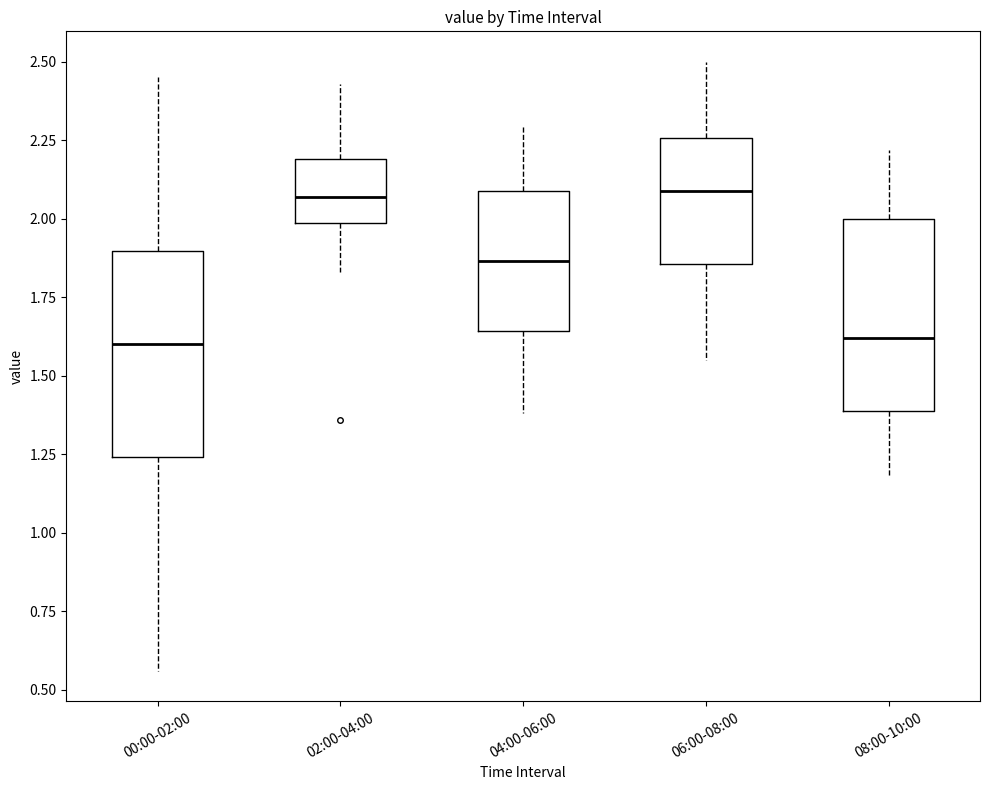

Reading left to right, read every box against the y-axis: the position of its median line, the range the box covers, and the ends of its whiskers. The values are not printed on the chart, so give them approximately, as read against the axis.

00:00-02:00: median 1.60, box 1.25 to 1.90, whiskers 0.55 to 2.45
02:00-04:00: median 2.05, box 2.00 to 2.20, whiskers 1.85 to 2.45
04:00-06:00: median 1.85, box 1.65 to 2.10, whiskers 1.40 to 2.30
06:00-08:00: median 2.10, box 1.85 to 2.25, whiskers 1.55 to 2.50
08:00-10:00: median 1.60, box 1.40 to 2.00, whiskers 1.20 to 2.20